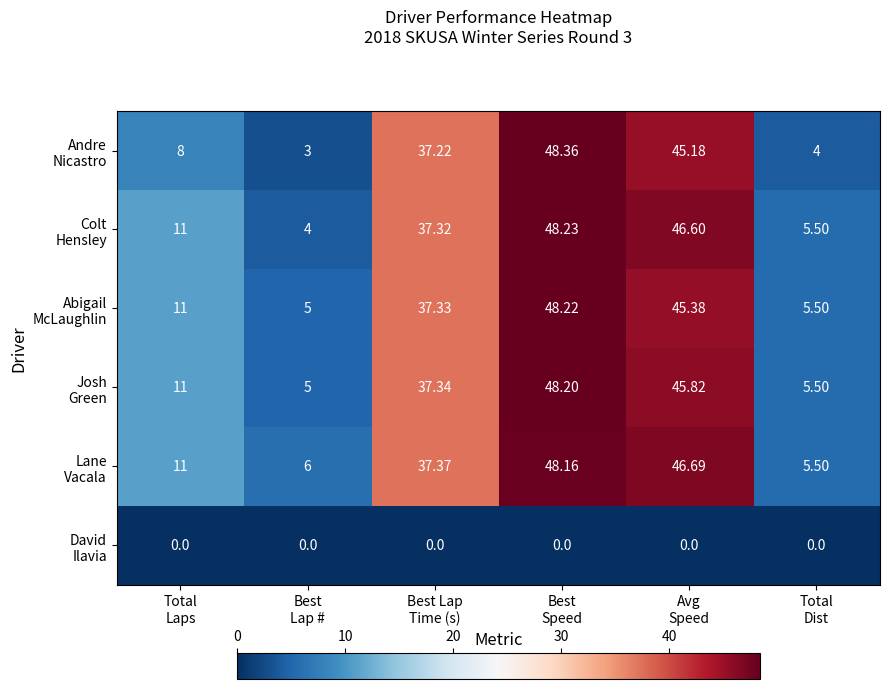

Rank the series at Avg Speed from highest to lowest value.

Lane Vacala, Colt Hensley, Josh Green, Abigail McLaughlin, Andre Nicastro, David Ilavia